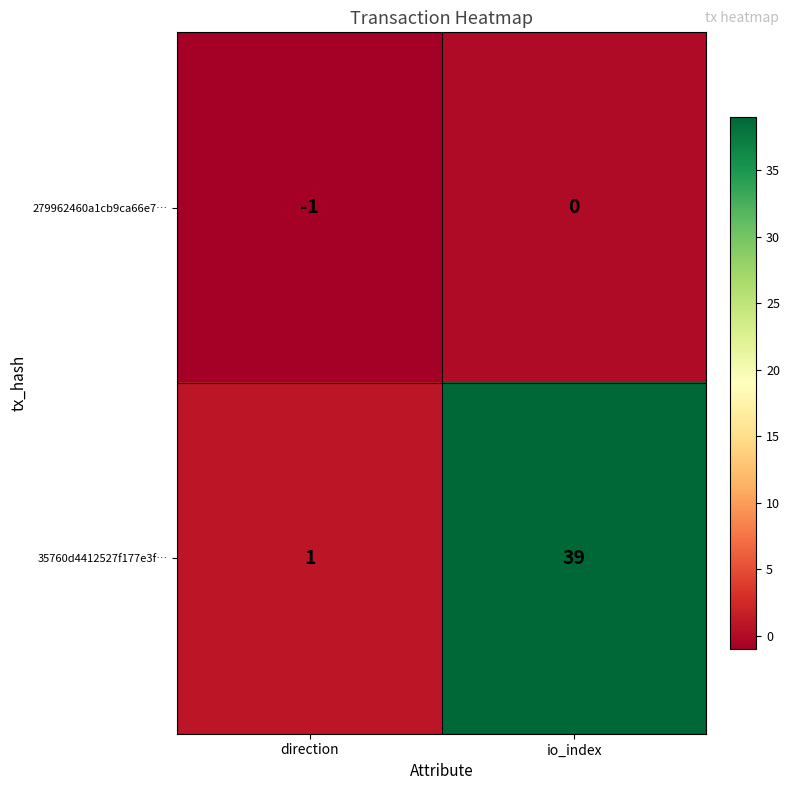

What is the average value of the 35760d4412527f177e3f… series?

20